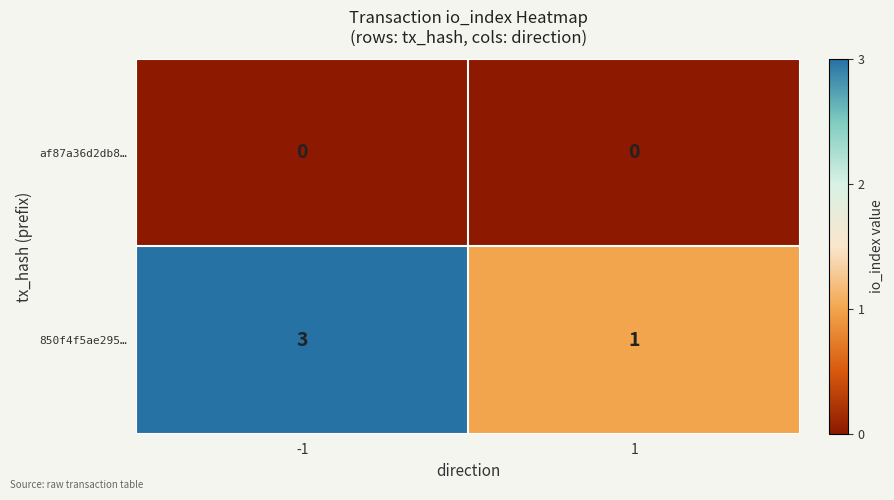

The 850f4f5ae295… series shows 3 at -1. True or false?

True